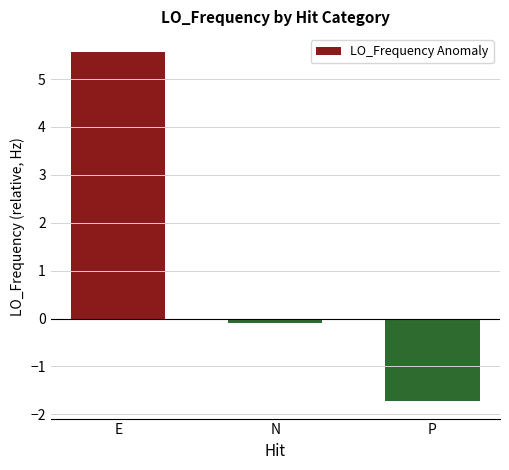

Reading right to left, list all the values displayed in this chart.

-1.7	-0.1	5.6